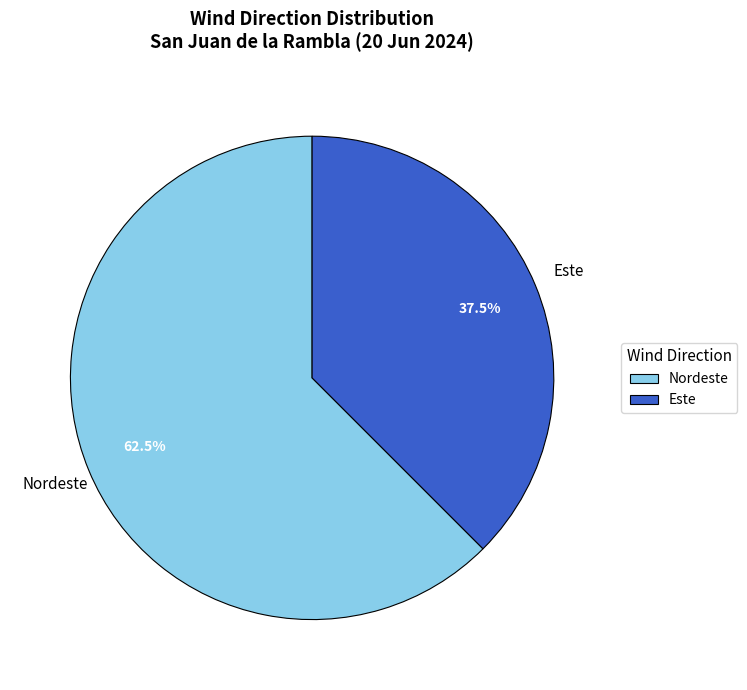

Rank the categories by value from highest to lowest.

Nordeste, Este